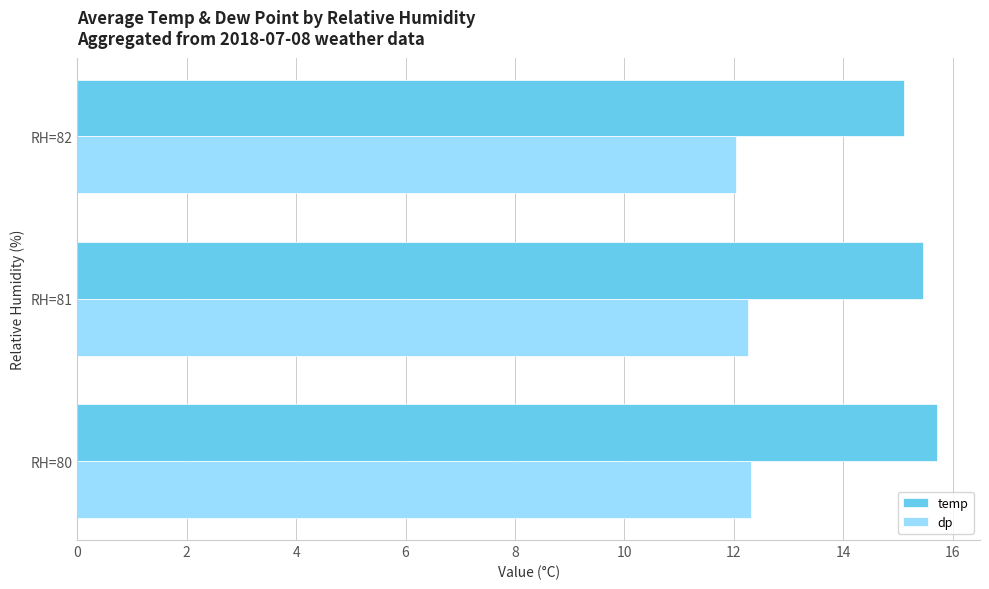

What is the difference between the maximum and minimum values in the temp series?

0.6